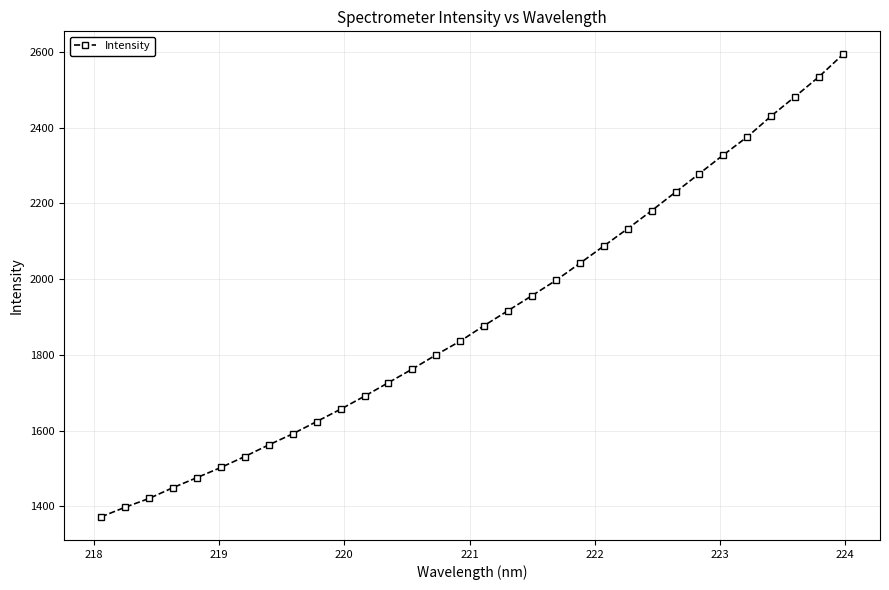

True or false: the data has more than 1 interior local peaks.

False